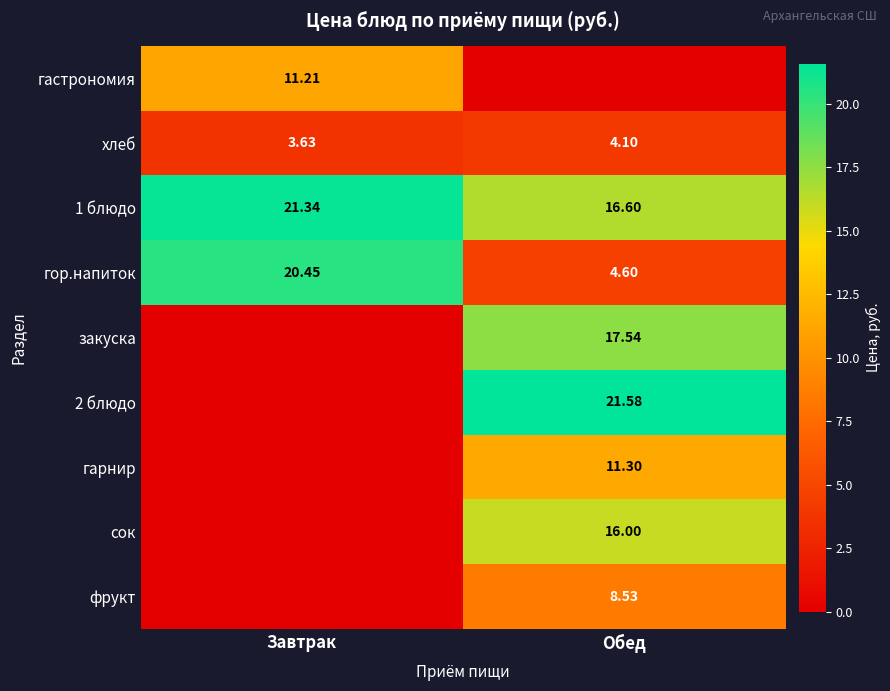

How many series are shown in this chart?

9